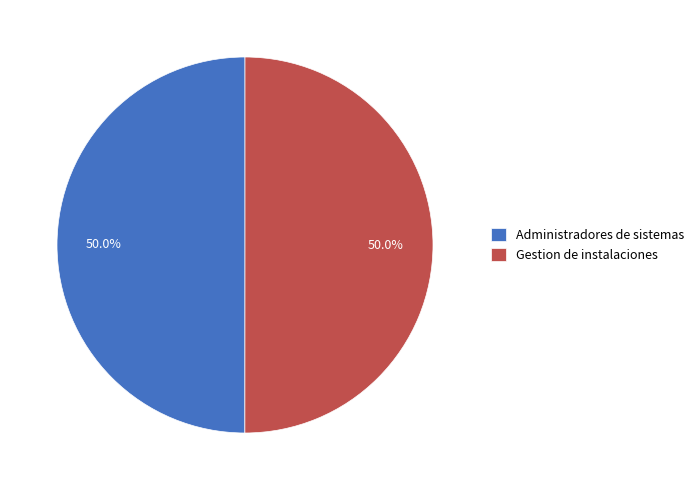

How many slices are in this pie chart?

2